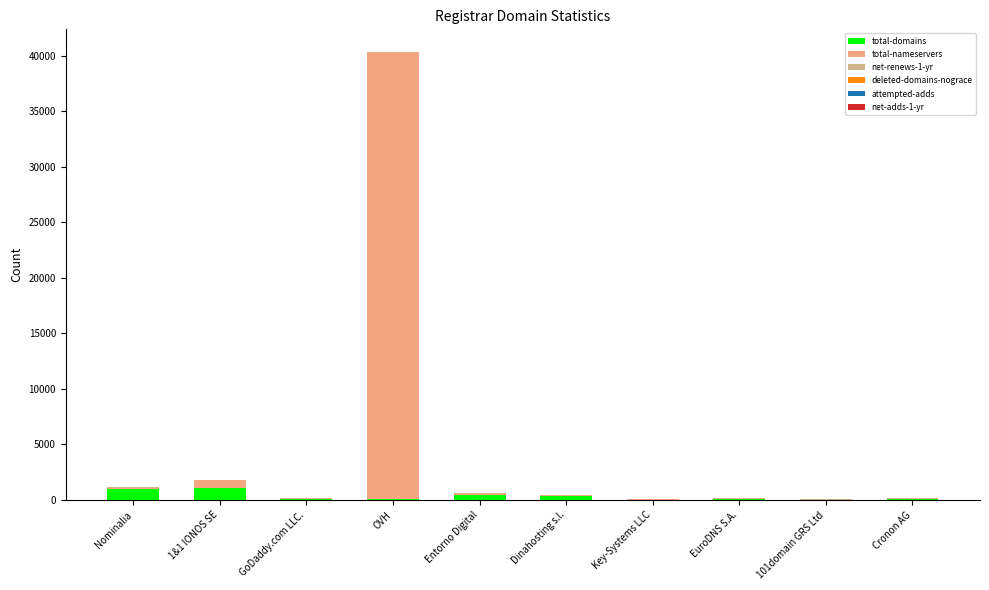

Are the bars horizontal?

No